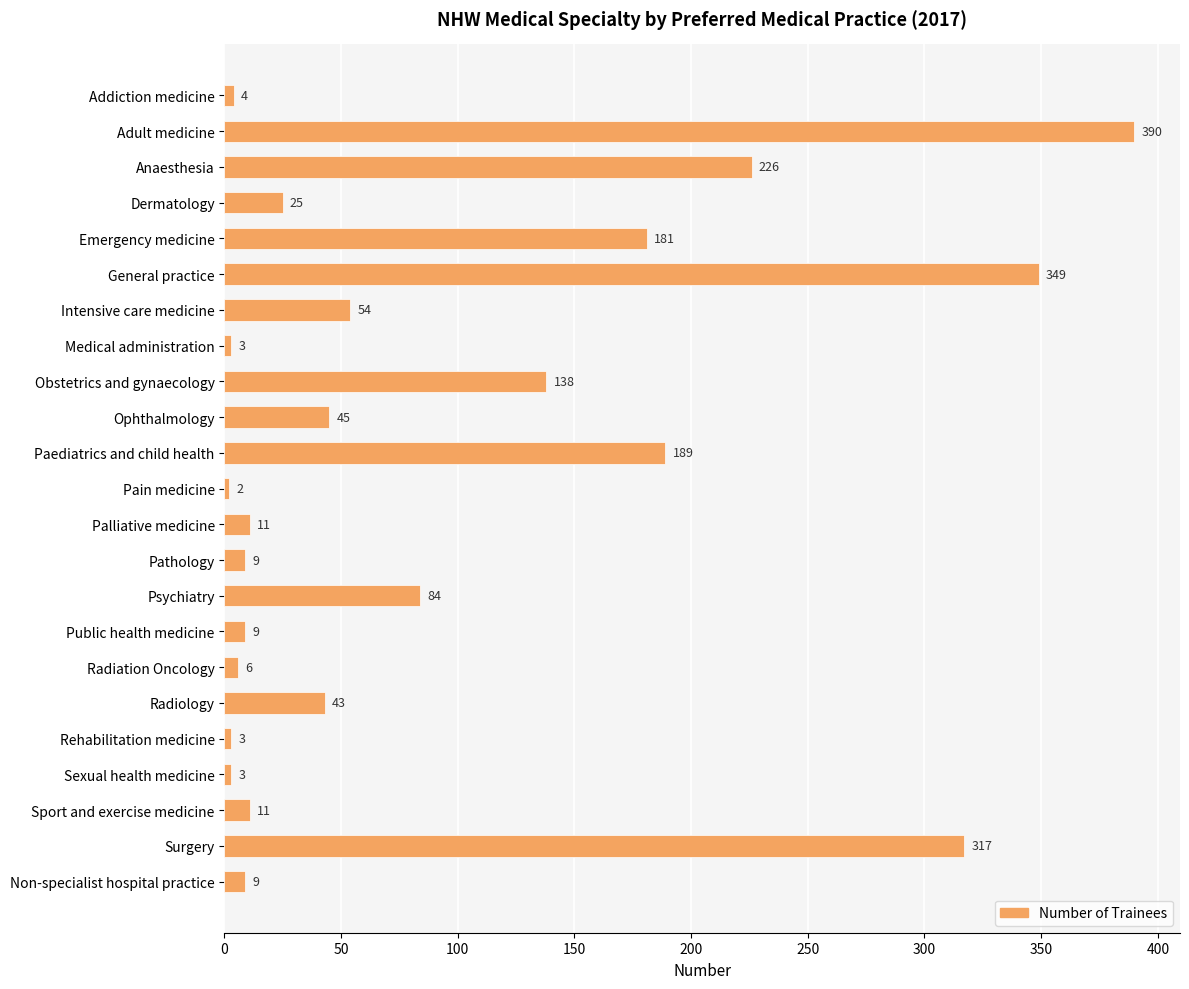

What is the smallest value displayed?

2